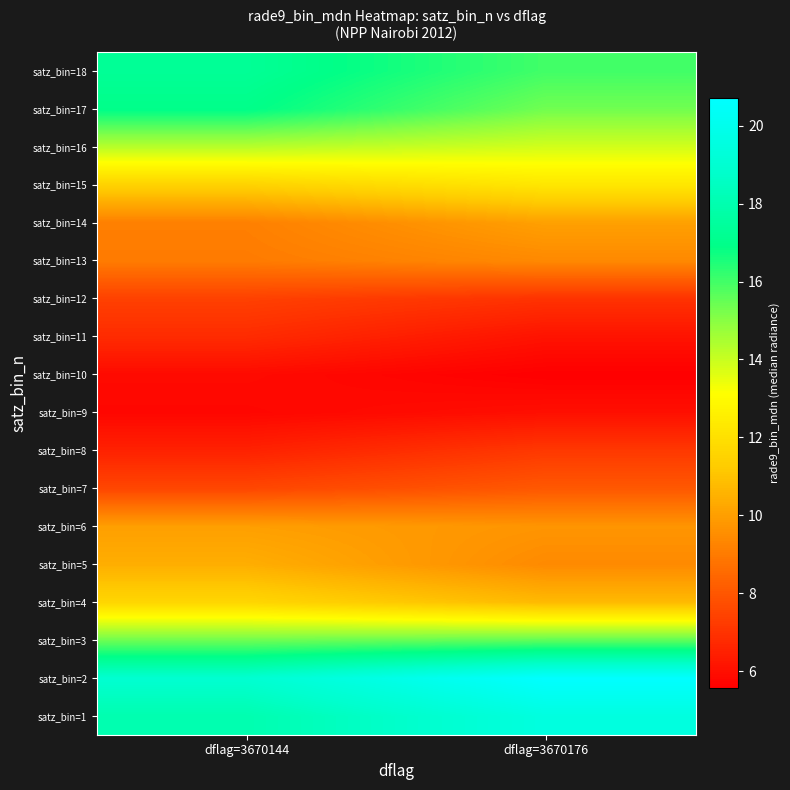

Reading left to right, list all the values displayed in this chart.

satz_bin=1: dflag=3670144=18.0	dflag=3670176=19.5
satz_bin=2: dflag=3670144=19.0	dflag=3670176=20.7
satz_bin=3: dflag=3670144=15.4	dflag=3670176=15.6
satz_bin=4: dflag=3670144=11.6	dflag=3670176=10.7
satz_bin=5: dflag=3670144=10.4	dflag=3670176=9.4
satz_bin=6: dflag=3670144=10.0	dflag=3670176=9.7
satz_bin=7: dflag=3670144=7.5	dflag=3670176=8.0
satz_bin=8: dflag=3670144=6.5	dflag=3670176=7.2
satz_bin=9: dflag=3670144=5.8	dflag=3670176=6.0
satz_bin=10: dflag=3670144=5.9	dflag=3670176=5.6
satz_bin=11: dflag=3670144=6.8	dflag=3670176=6.1
satz_bin=12: dflag=3670144=7.4	dflag=3670176=7.0
satz_bin=13: dflag=3670144=9.0	dflag=3670176=9.4
satz_bin=14: dflag=3670144=9.1	dflag=3670176=10.0
satz_bin=15: dflag=3670144=11.5	dflag=3670176=12.2
satz_bin=16: dflag=3670144=14.3	dflag=3670176=13.8
satz_bin=17: dflag=3670144=17.0	dflag=3670176=15.3
satz_bin=18: dflag=3670144=17.3	dflag=3670176=16.0